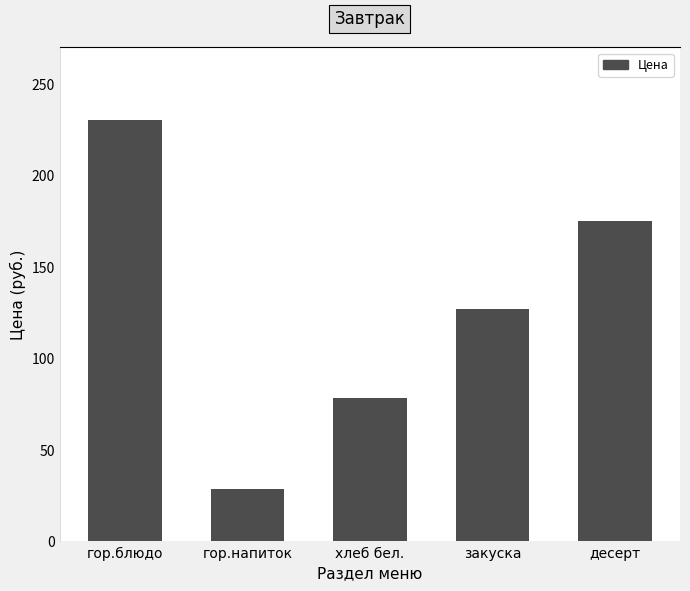

List the labels in order of value, smallest first.

гор.напиток, хлеб бел., закуска, десерт, гор.блюдо